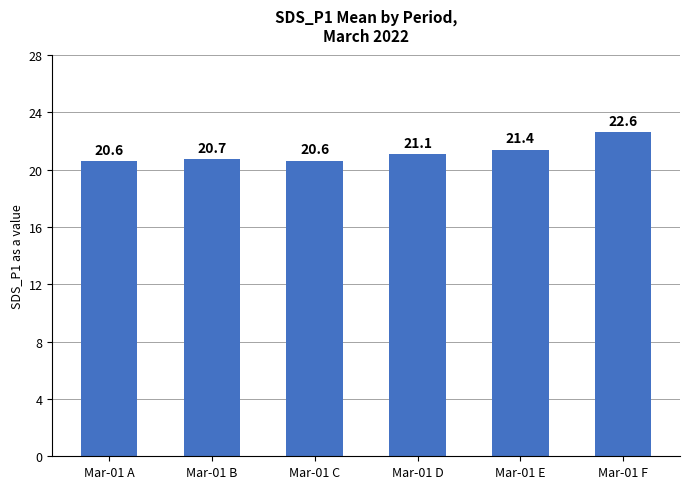

What is the average value?

21.2